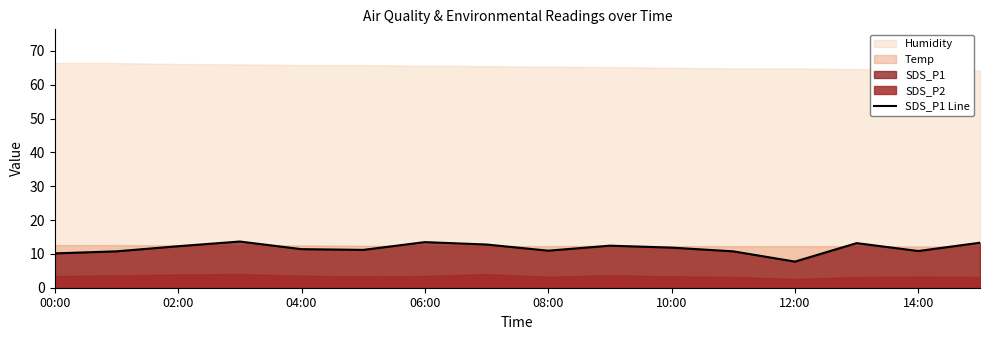

Which category has the lowest value in the SDS_P1 Line series?

12:00